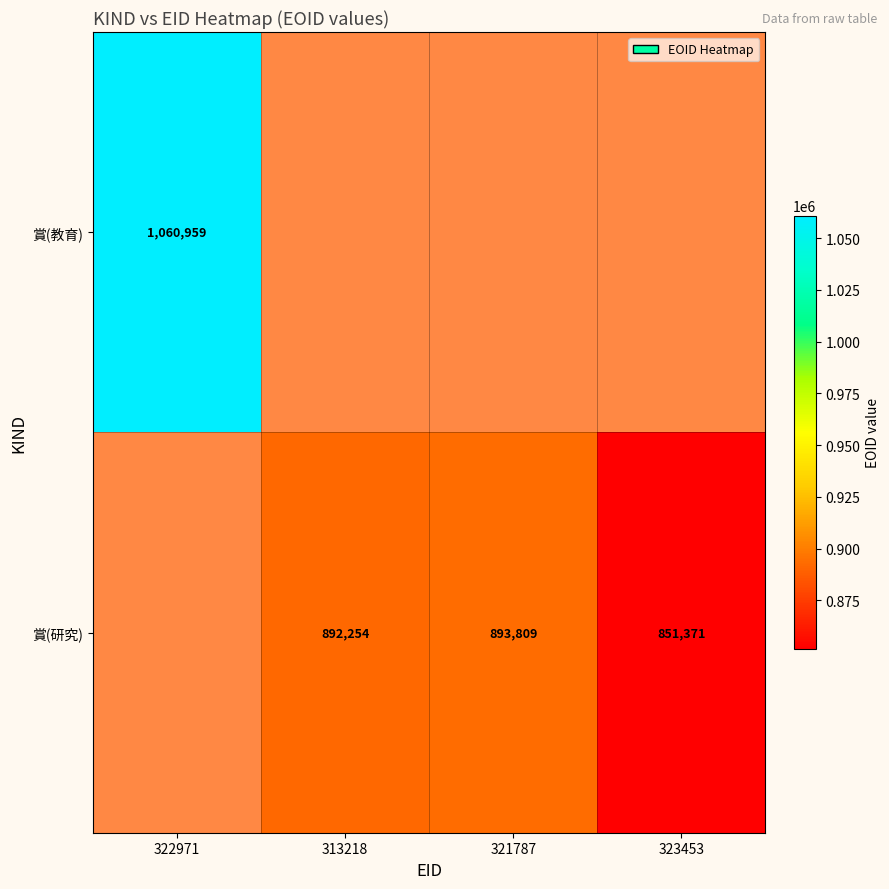

Is it true that 賞(研究) equals 571609 at 313218?

False